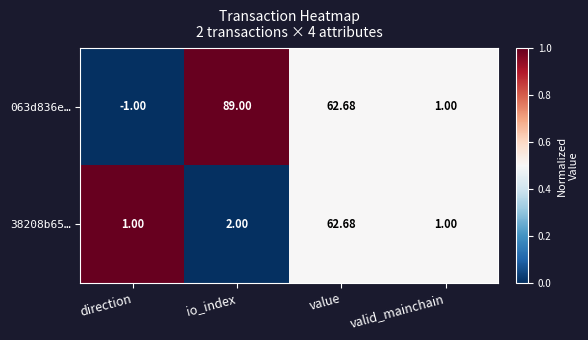

Rank the categories by 063d836e… value from lowest to highest.

direction, valid_mainchain, value, io_index